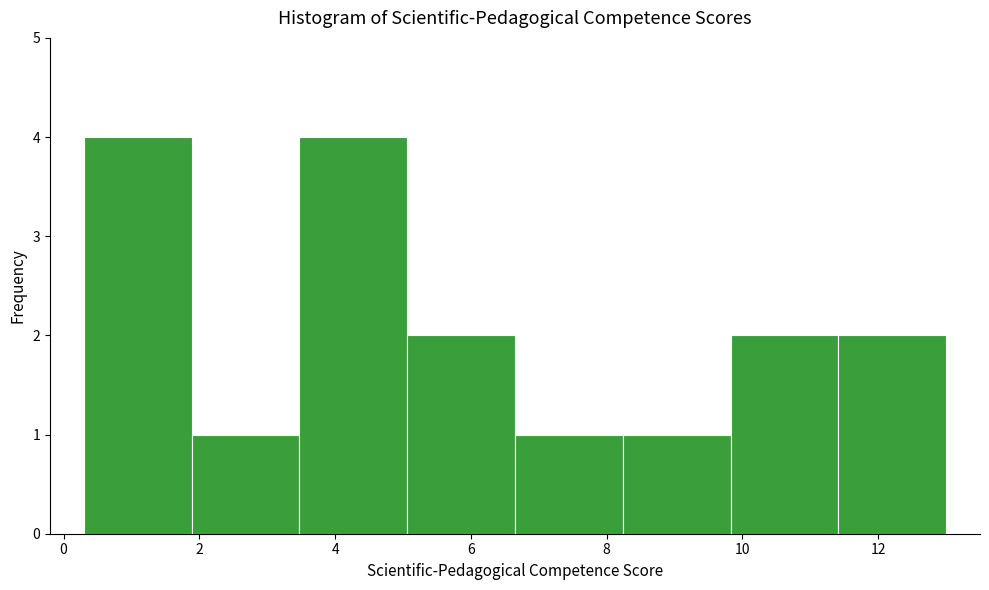

Reading left to right, transcribe this chart: for each bar, give the range it covers on the x-axis and its height. Neither the bar edges nor the heights are printed on the chart, so give them approximately, as read against the axes.

0.4 to 1.8: 4
1.8 to 3.4: 1
3.4 to 5.0: 4
5.0 to 6.6: 2
6.6 to 8.2: 1
8.2 to 9.8: 1
9.8 to 11.4: 2
11.4 to 13.0: 2